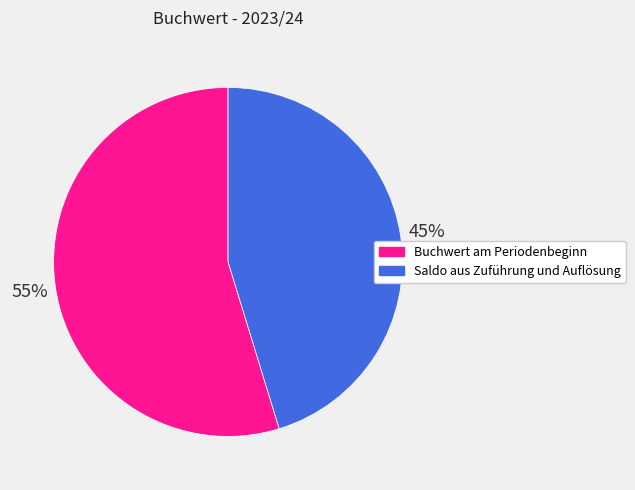

Is Buchwert am Periodenbeginn the majority of the pie?

Yes